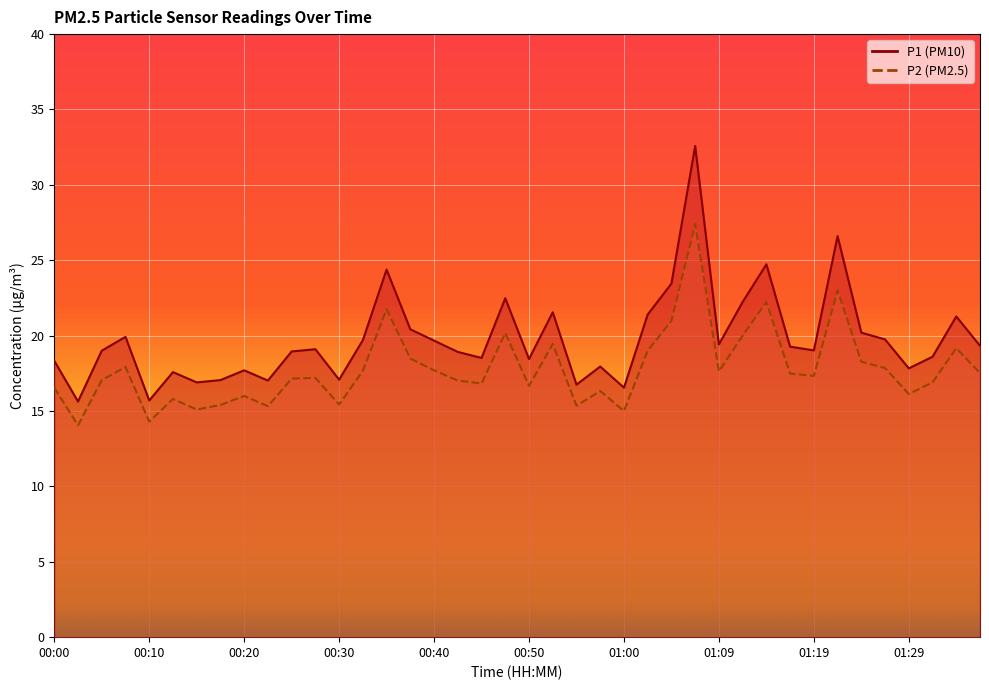

At which label does P1 first exceed 19?

00:08